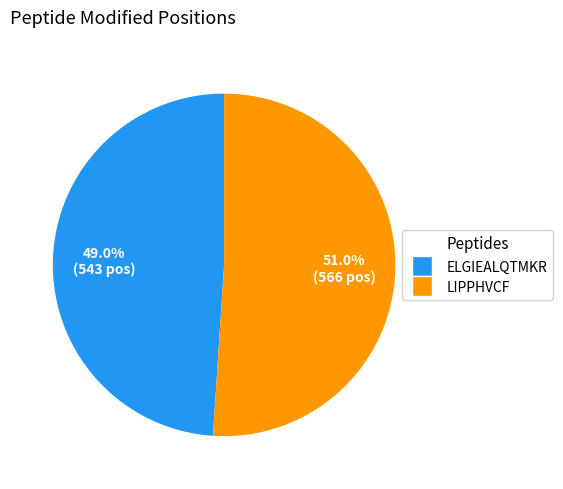

Which category accounts for the majority?

LIPPHVCF